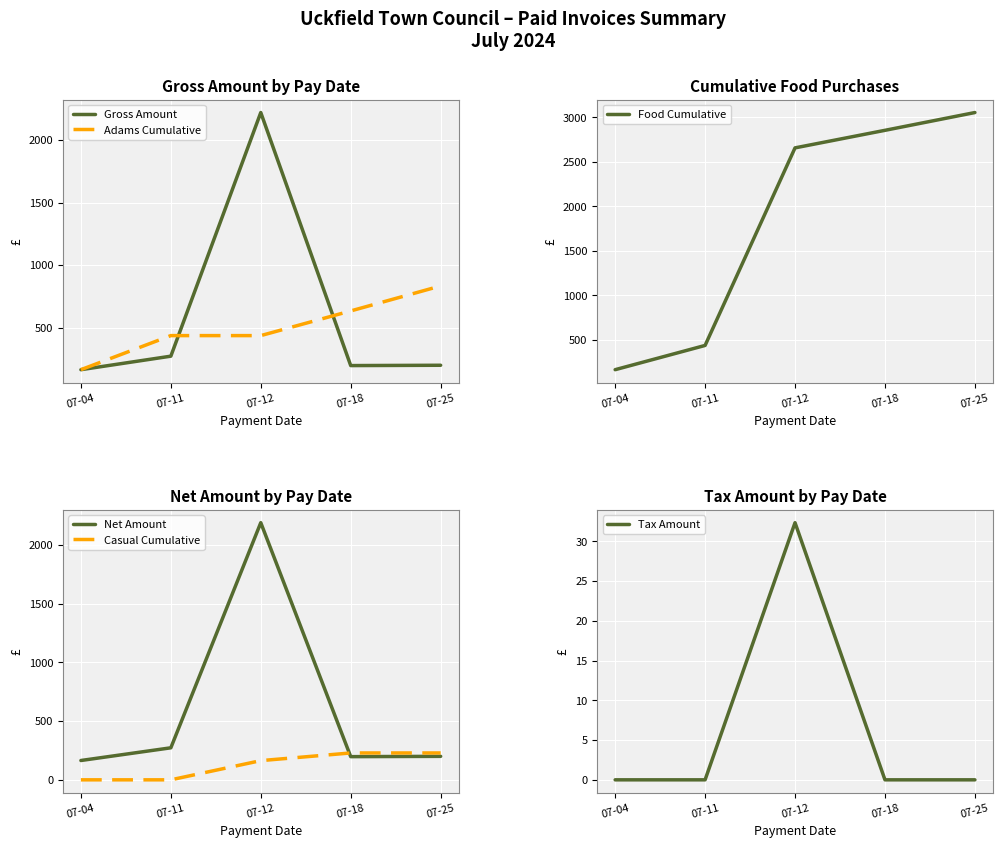

Reading left to right, what are all the values shown in this chart?

Gross Amount: 07-04=164.4	07-11=272.4	07-12=2220.0	07-18=197.2	07-25=199.8
Adams Cumulative: 07-04=164.4	07-11=436.8	07-12=436.8	07-18=634.1	07-25=833.9
Food Cumulative: 07-04=164.4	07-11=436.8	07-12=2656.8	07-18=2854.0	07-25=3053.8
Net Amount: 07-04=164.4	07-11=272.4	07-12=2187.6	07-18=197.2	07-25=199.8
Casual Cumulative: 07-04=0.0	07-11=0.0	07-12=163.3	07-18=228.6	07-25=228.6
Tax Amount: 07-04=0.0	07-11=0.0	07-12=32.4	07-18=0.0	07-25=0.0